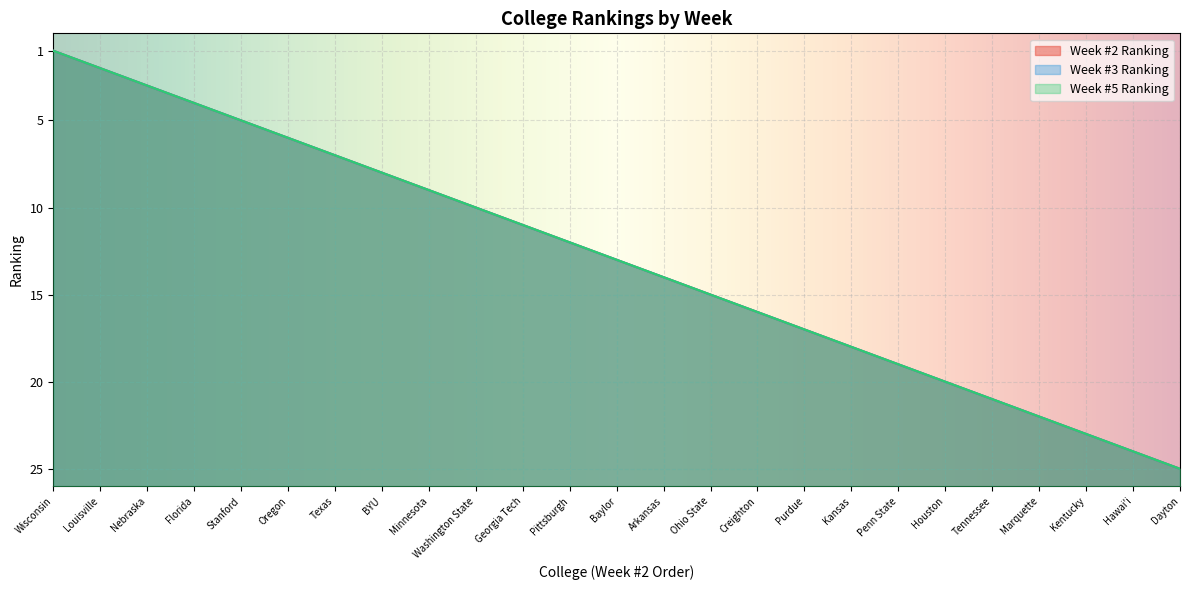

True or false: Week #2 Ranking has a value of 9 at Stanford.

False